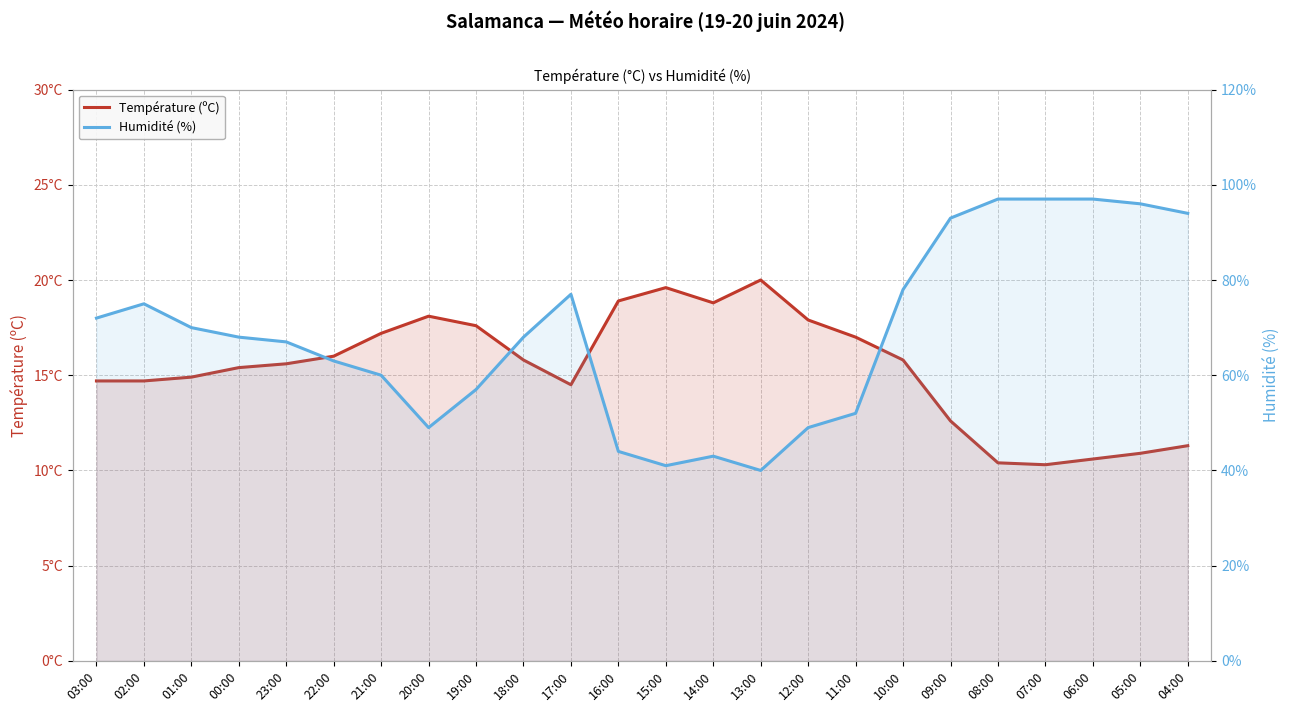

At which label is Humidité (%) closest to 68?

00:00